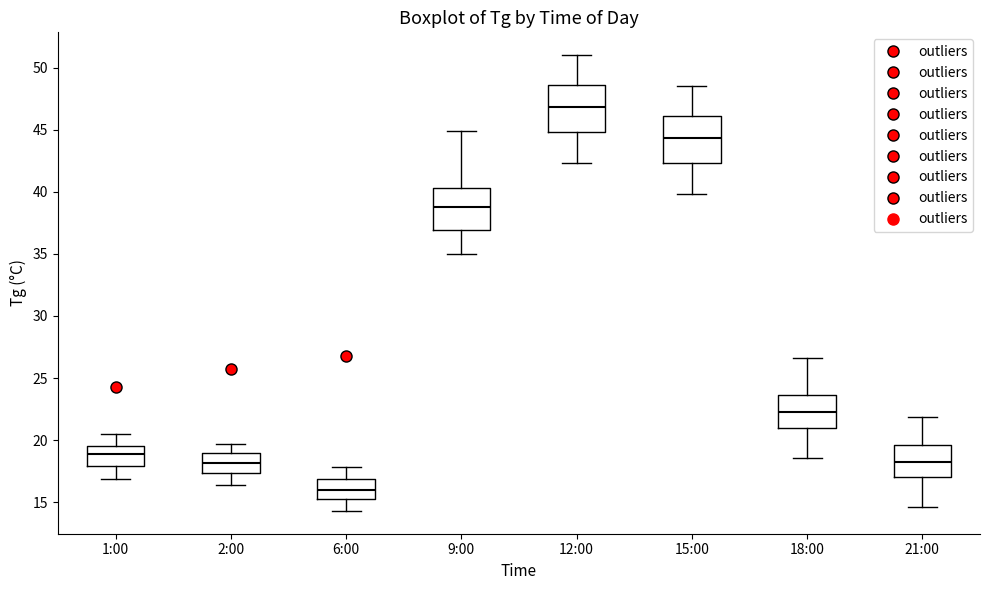

Which box has the lowest median line?

6:00